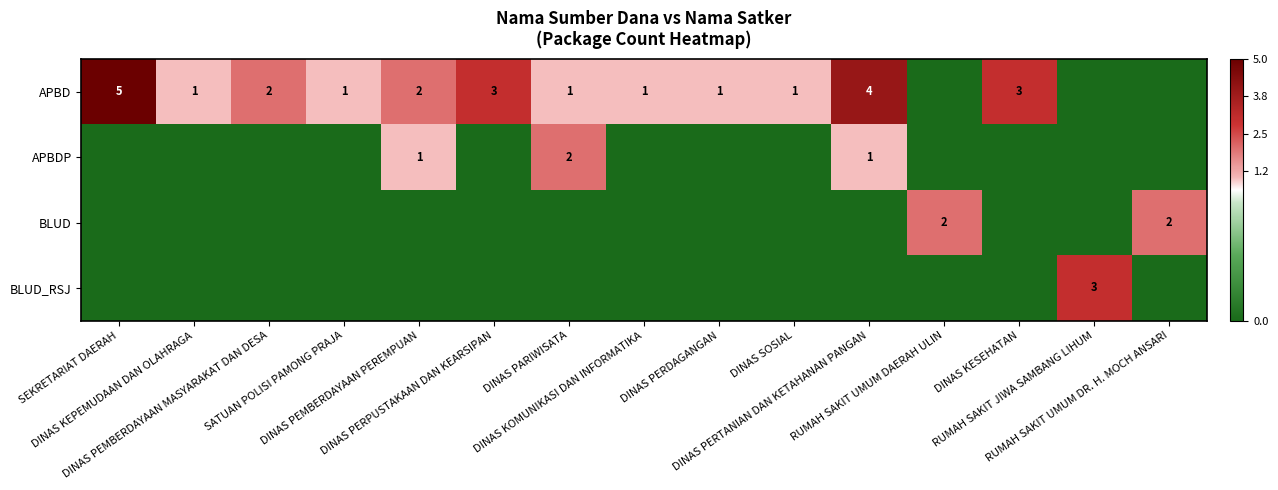

Is it true that APBDP equals 1 at DINAS KOMUNIKASI DAN INFORMATIKA?

False